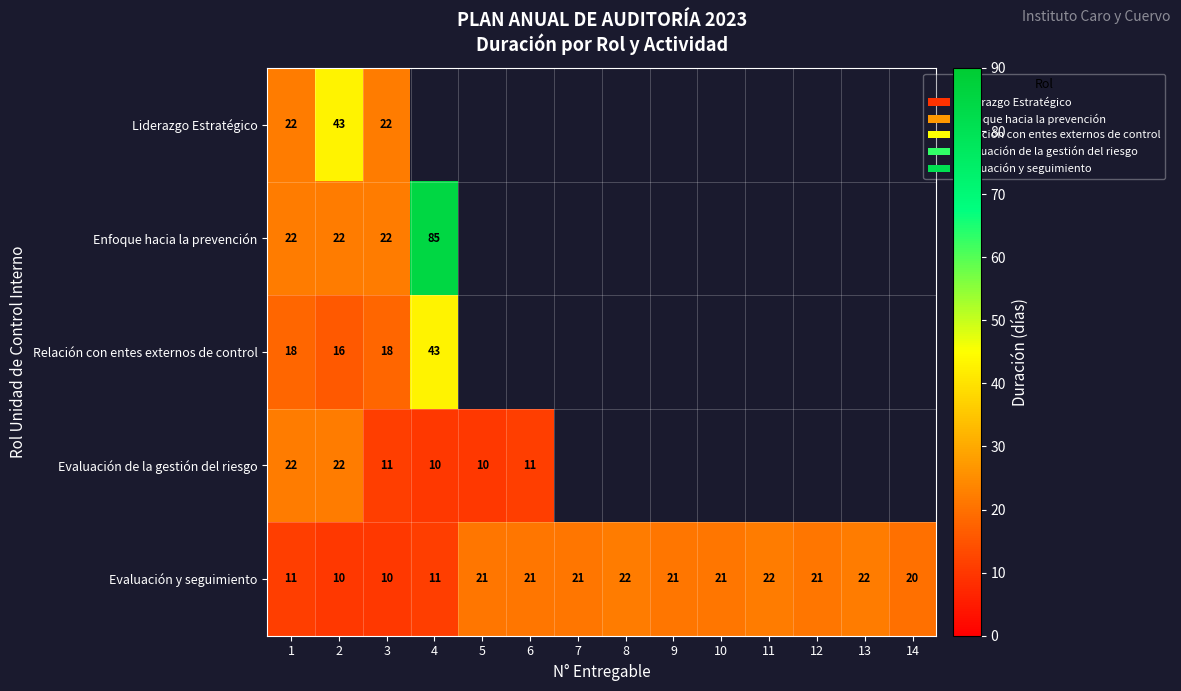

Which has a higher value, 8 or 4?

4